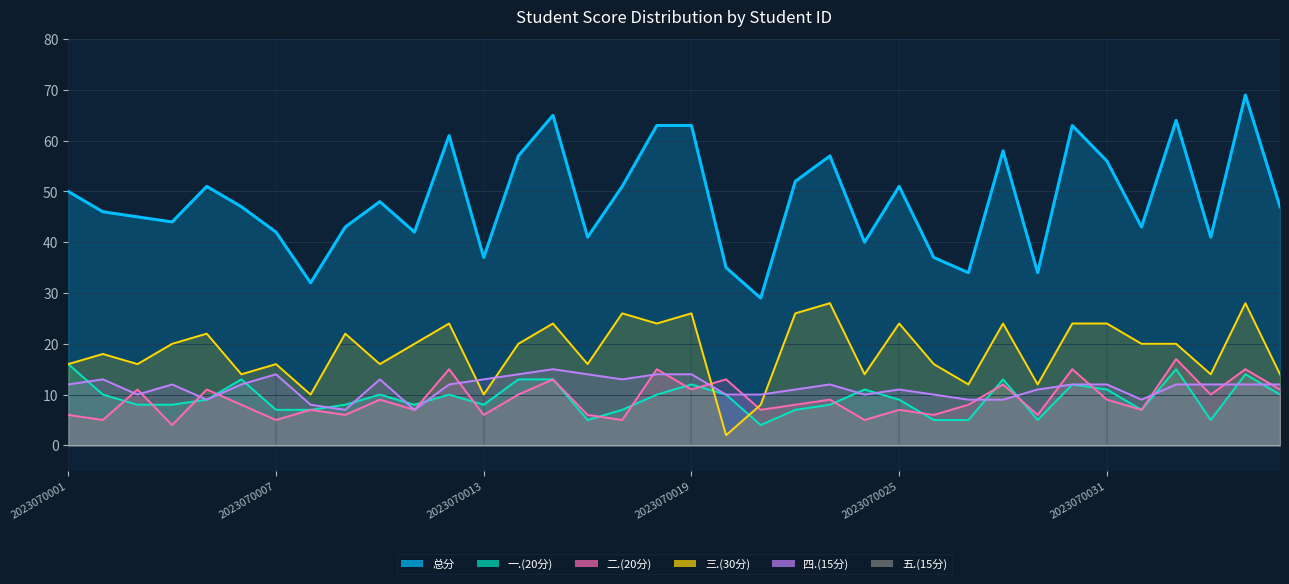

Which has a higher value, 2023070029 or 2023070024?

2023070024